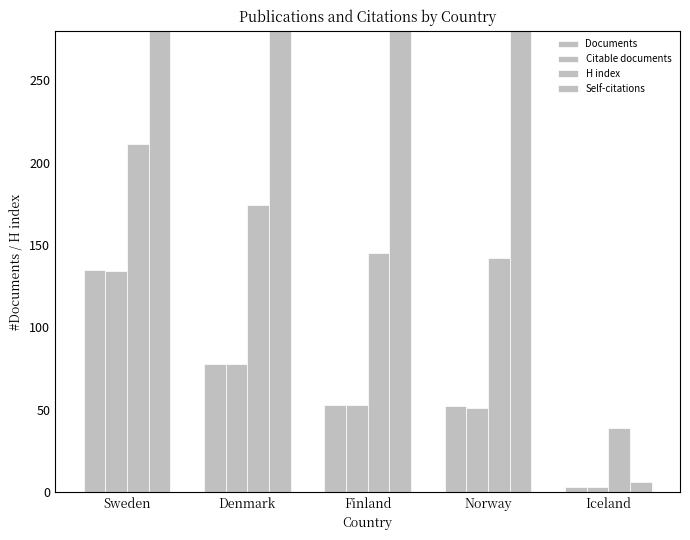

What is the maximum value for H index?

211